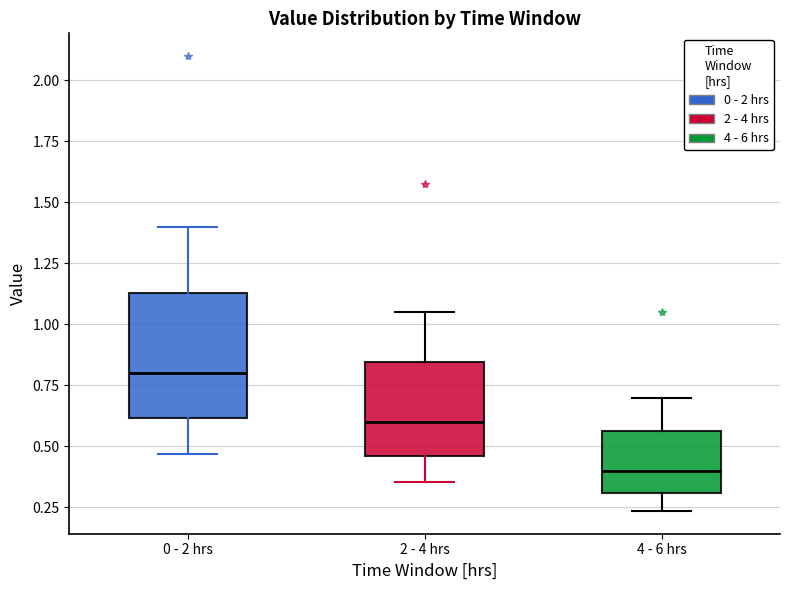

Which box's median line is the highest?

0 - 2 hrs